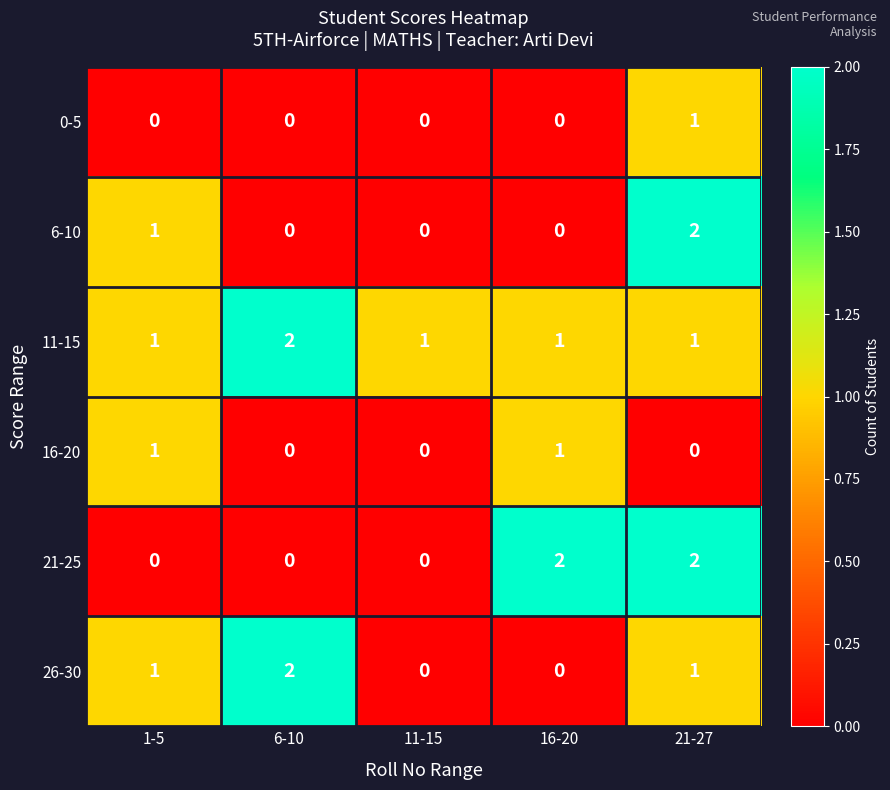

True or false: 0-5 has a value of 2 at 21-27.

False